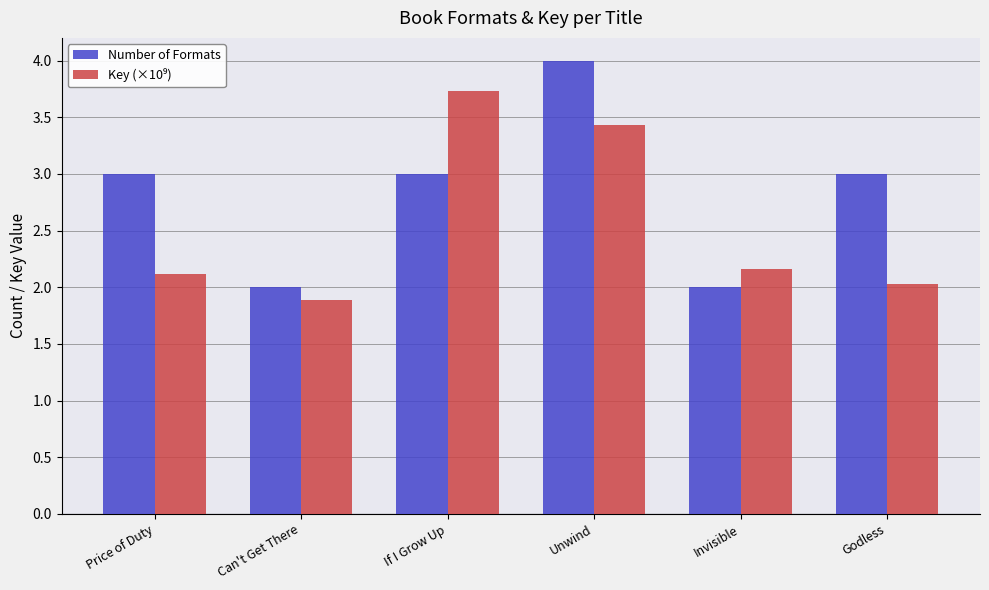

At which category does the chart reach its peak across all series?

Unwind